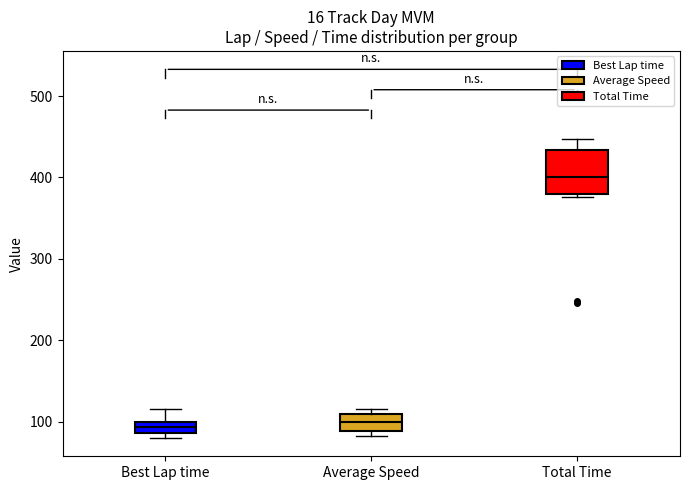

Where does the median line of the box for Average Speed sit on the y-axis? The values are not printed on the chart, so give them approximately, as read against the axis.

100